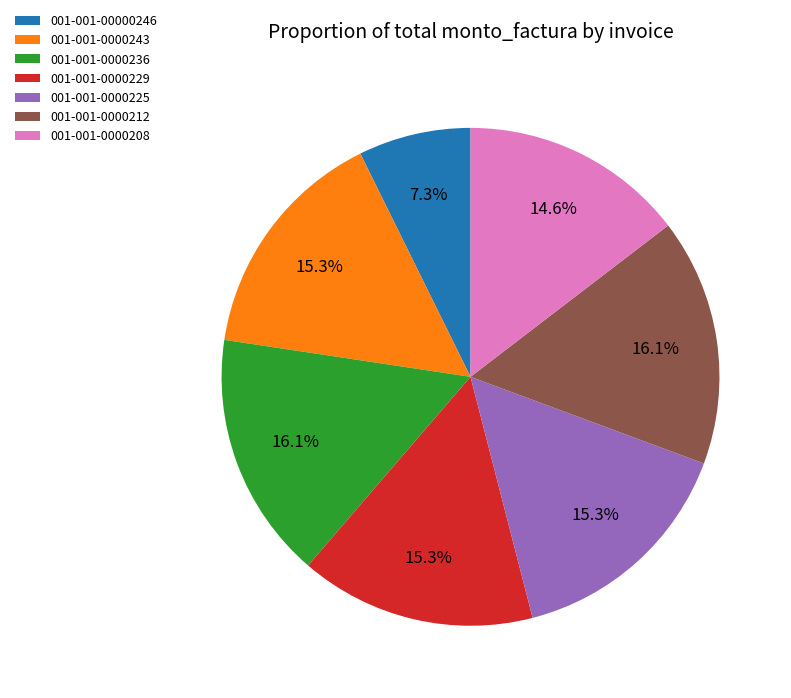

Count the number of slices in the pie.

7